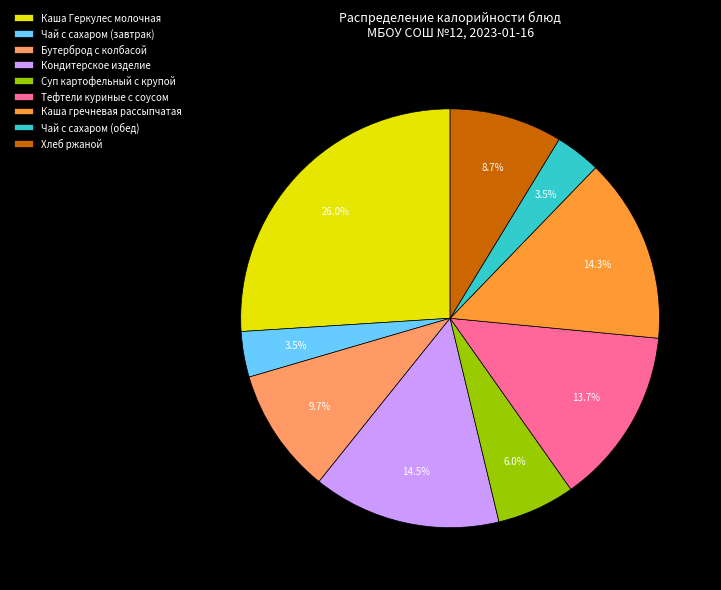

How many segments does this pie chart have?

9